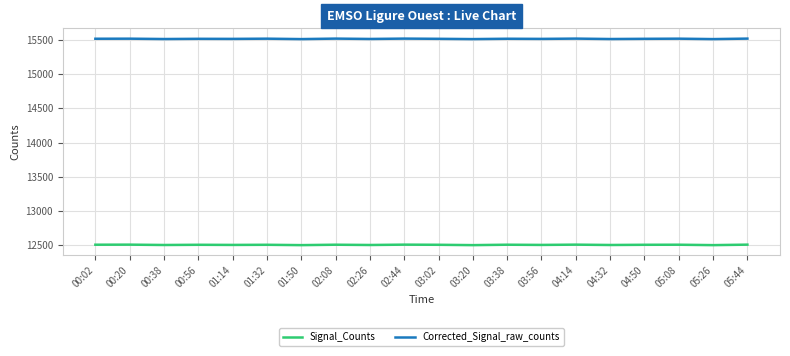

List the series in order of their peak value, highest first.

Corrected_Signal_raw_counts, Signal_Counts